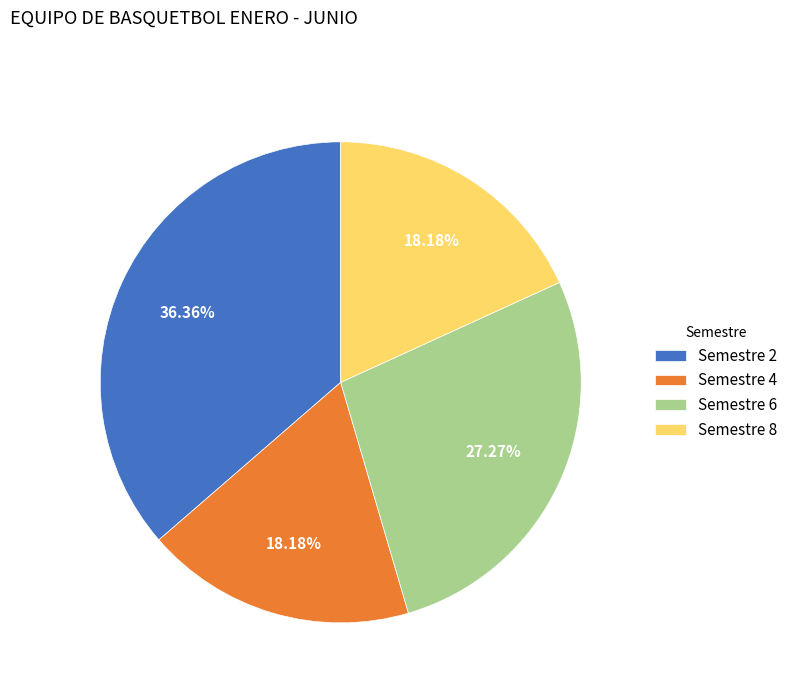

What is the ratio of the value at Semestre 8 to the value at Semestre 6?

0.7